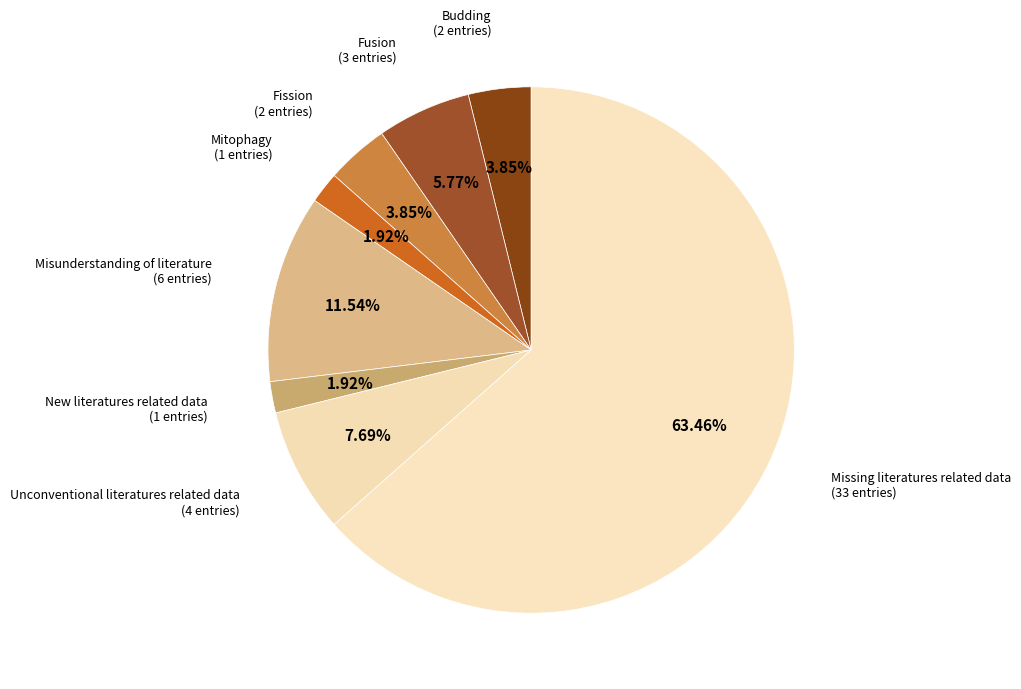

Do Budding and Fusion together represent more than half of the pie?

No